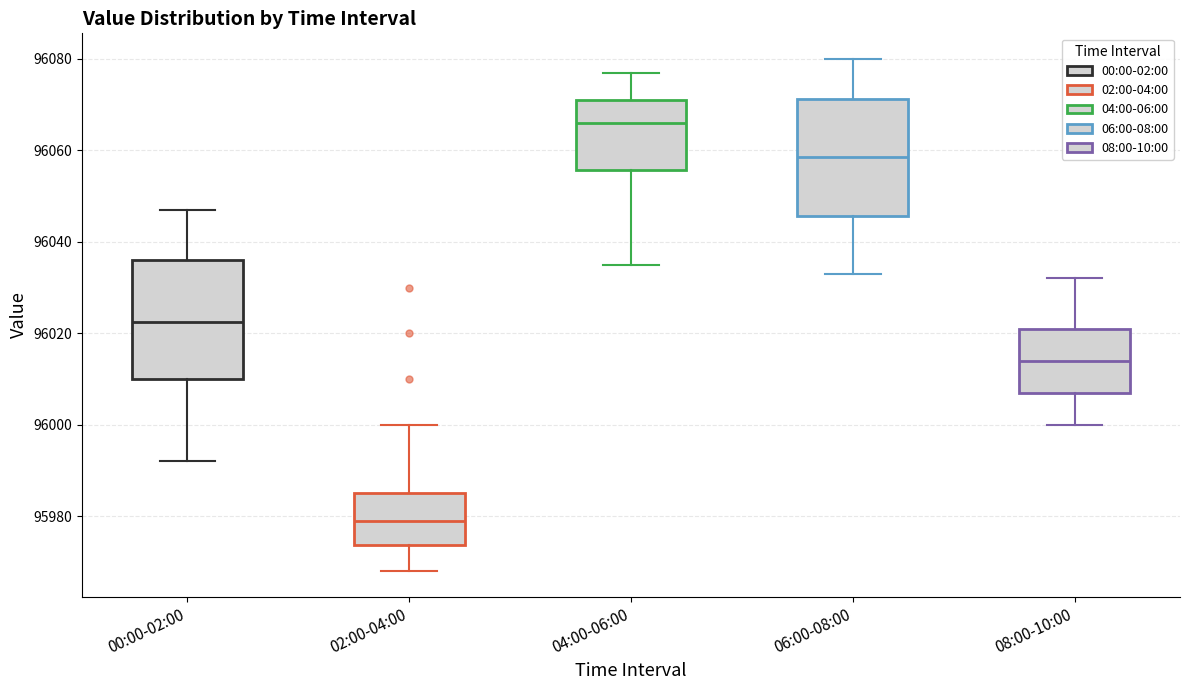

Reading left to right, transcribe this box plot: for each box, give where its median line is, the range the box spans, and where its two whiskers end, as read against the y-axis. The values are not printed on the chart, so give them approximately, as read against the axis.

00:00-02:00: median 96022, box 96010 to 96036, whiskers 95992 to 96048
02:00-04:00: median 95980, box 95974 to 95986, whiskers 95968 to 96000
04:00-06:00: median 96066, box 96056 to 96072, whiskers 96036 to 96078
06:00-08:00: median 96058, box 96046 to 96072, whiskers 96034 to 96080
08:00-10:00: median 96014, box 96008 to 96022, whiskers 96000 to 96032